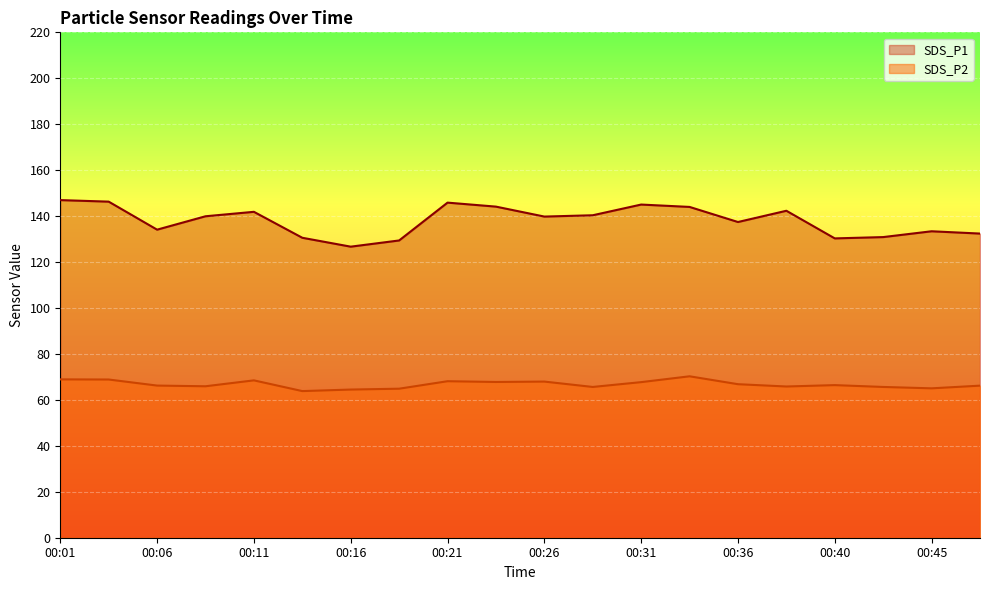

Reading left to right, extract all data points from this chart.

SDS_P1: 147.0	146.3	134.1	139.9	141.9	130.6	126.7	129.4	145.9	144.1	139.8	140.4	145.0	144.0	137.4	142.3	130.3	130.9	133.4	132.4
SDS_P2: 68.9	68.9	66.2	65.9	68.5	63.8	64.5	64.9	68.1	67.8	68.0	65.6	67.7	70.3	66.8	65.8	66.4	65.6	65.0	66.2